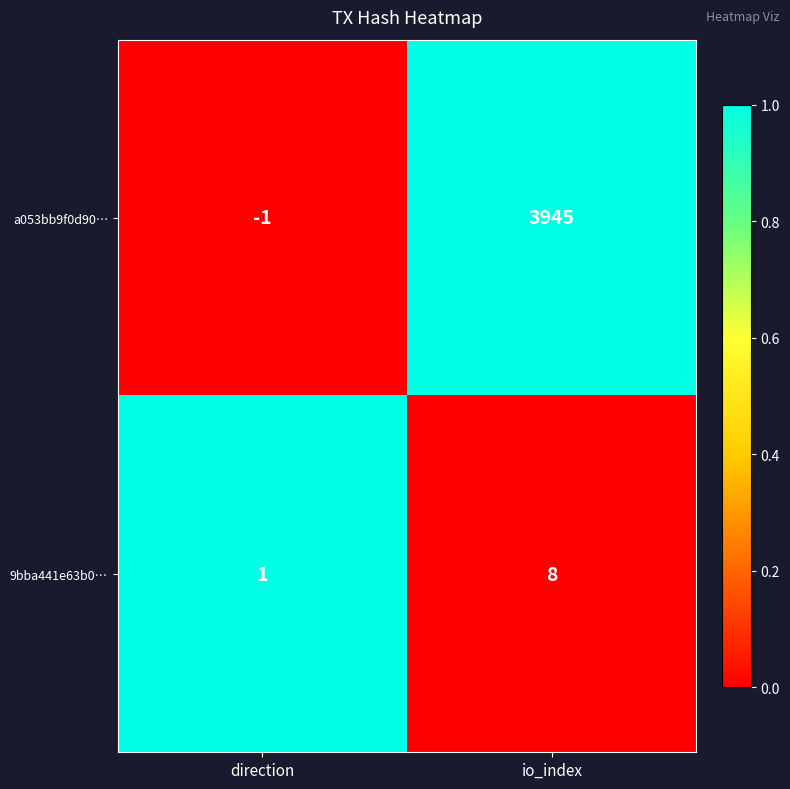

True or false: 9bba441e63b0… has a value of 2 at io_index.

False